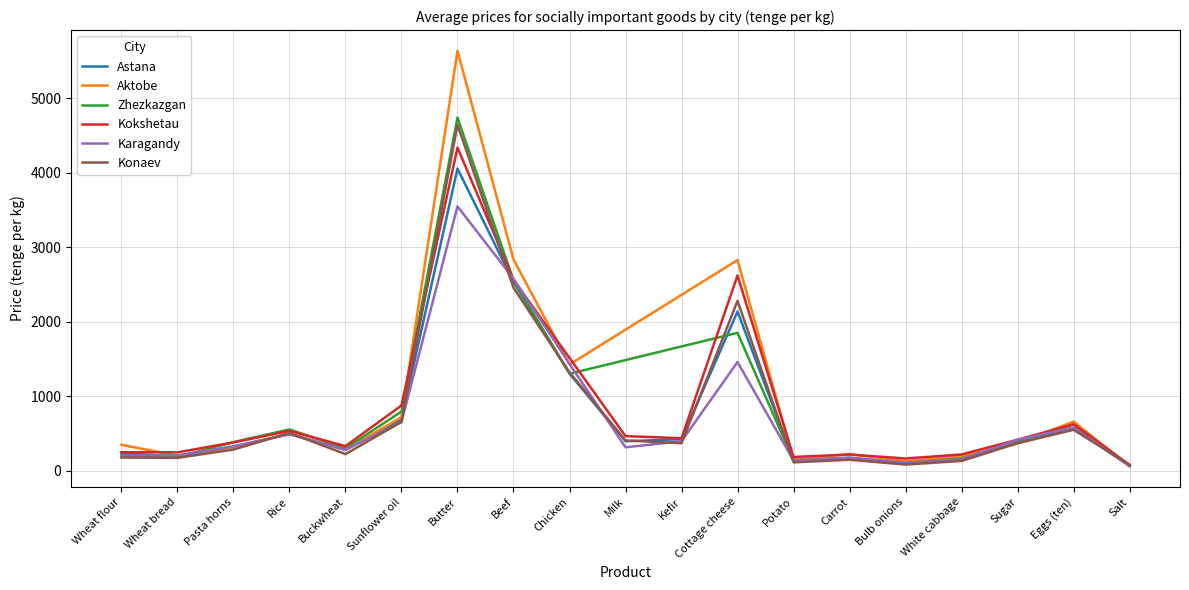

True or false: Karagandy and Aktobe intersect in this chart.

True